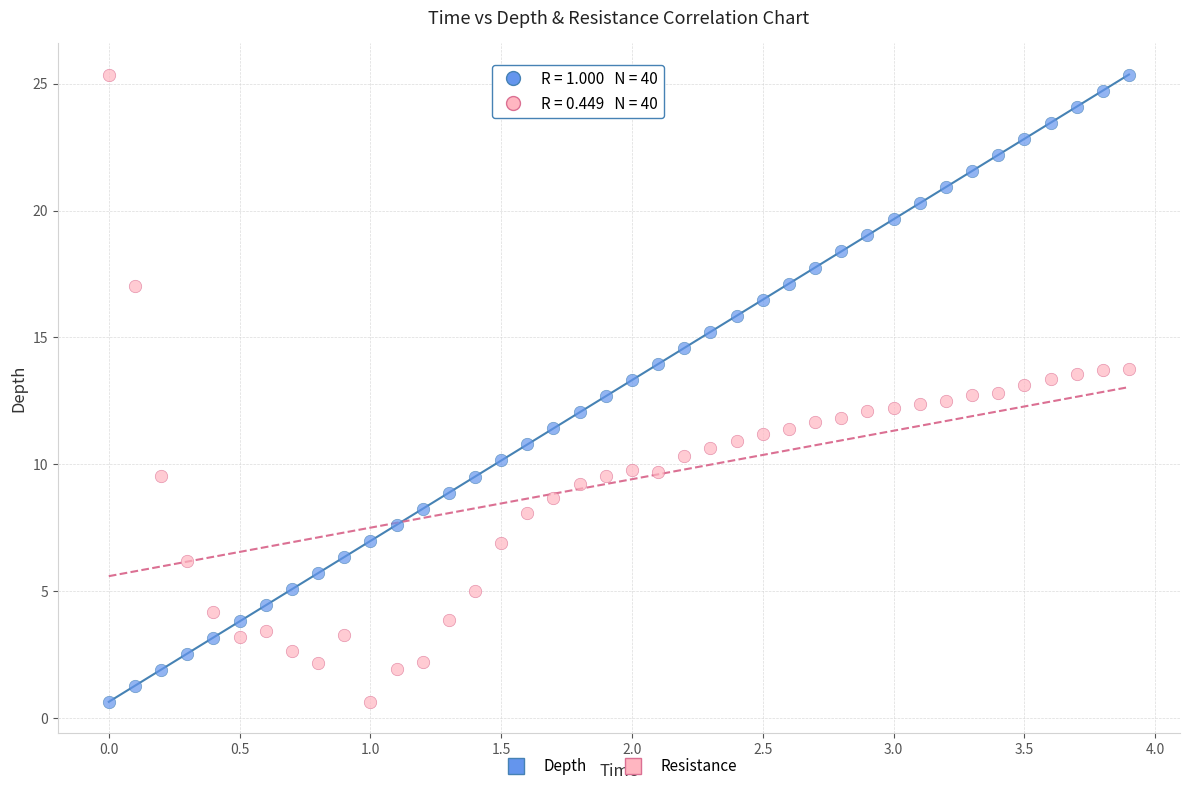

Across all data points, what is the range of Y values (max minus min)?

24.7